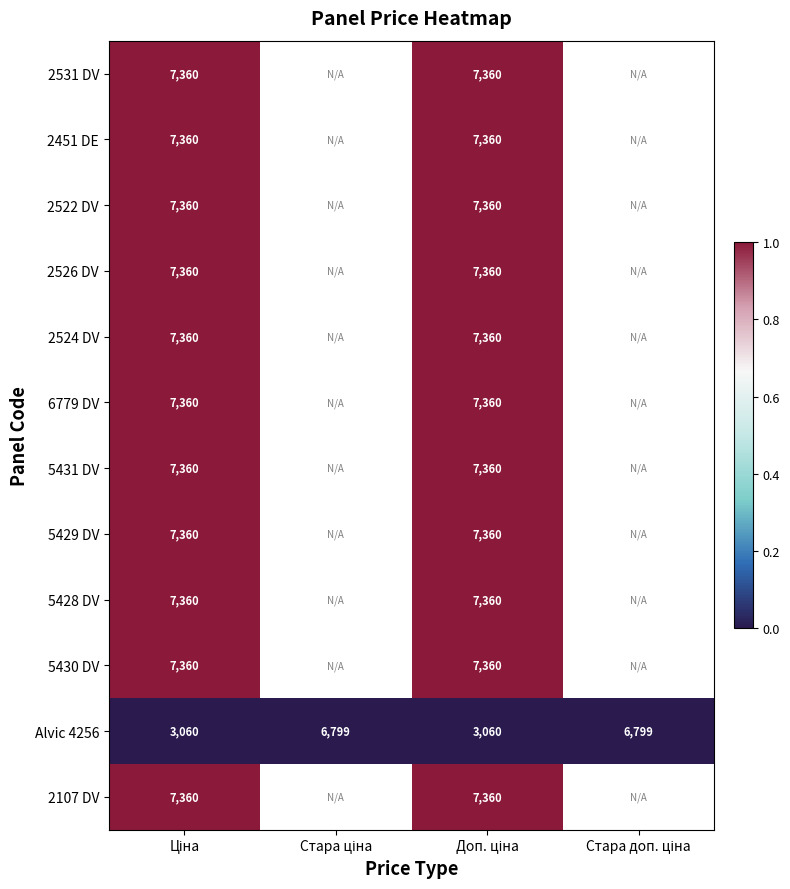

Where is 2524 DV nearest to the value 0?

Доп. ціна